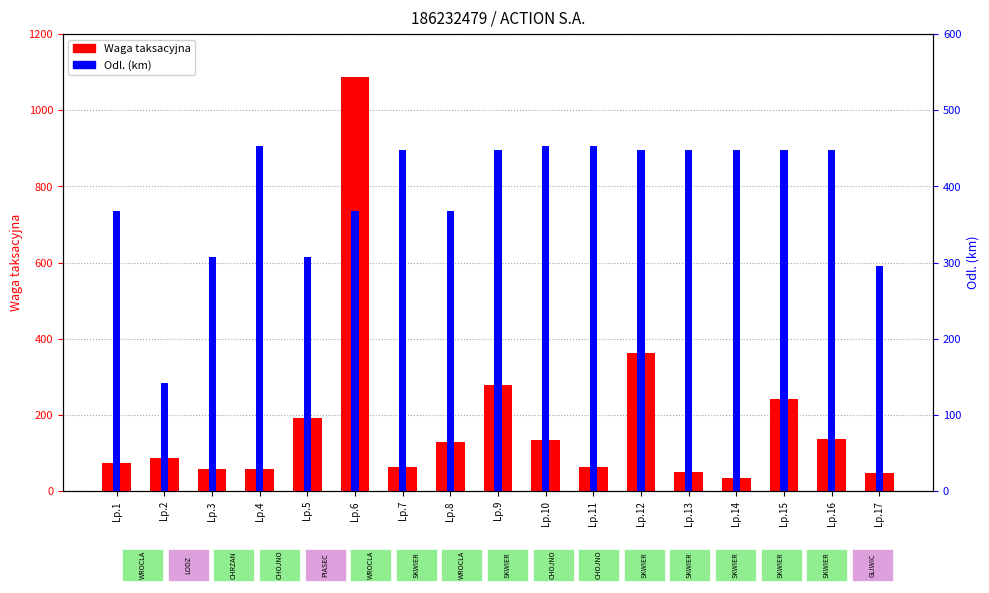

How many values in the Waga taksacyjna series exceed 87?

9